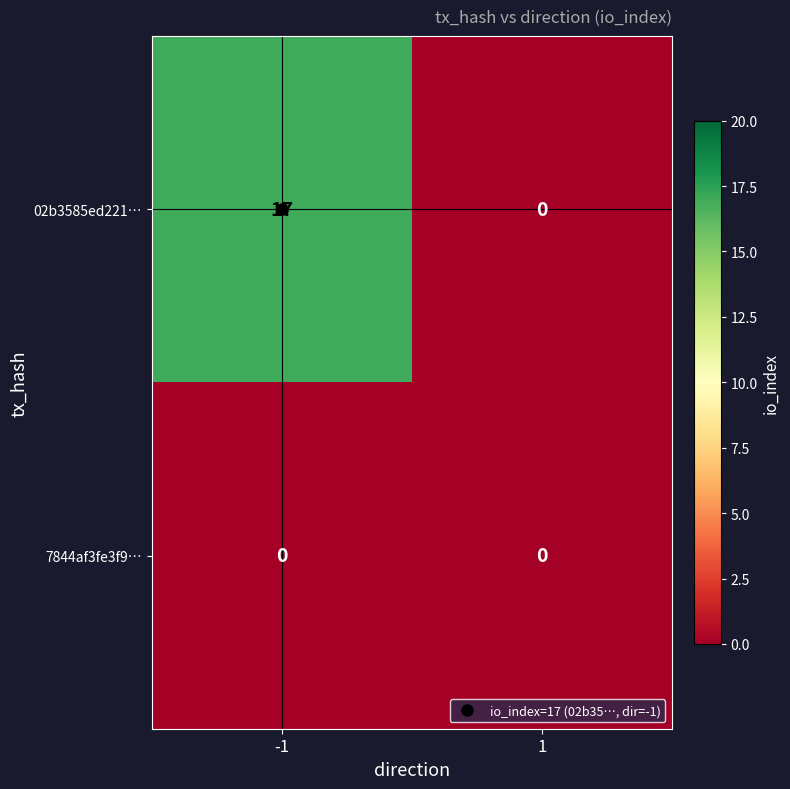

What is the difference between the maximum and minimum values in the 02b3585ed221… series?

17